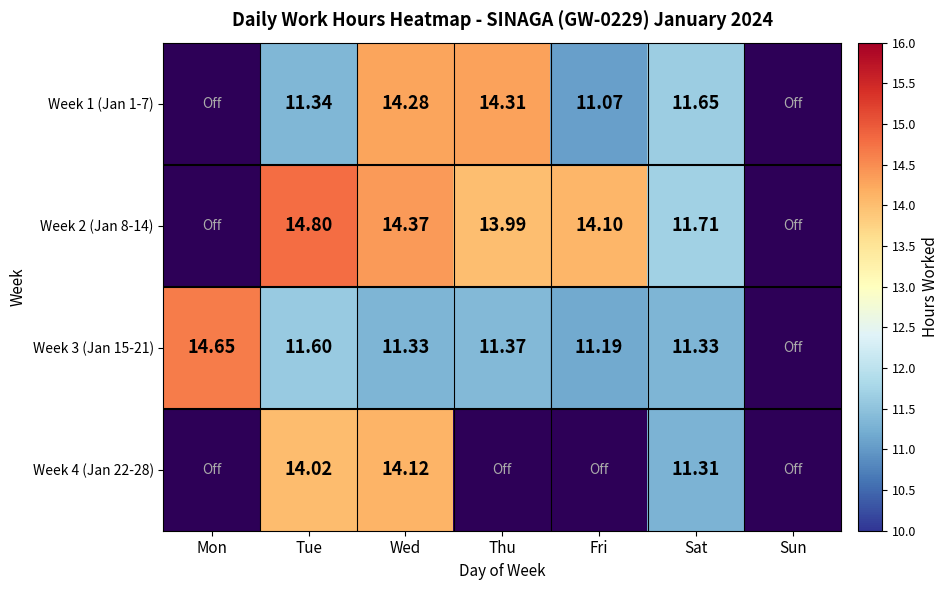

The value of Week 2 (Jan 8-14) at Sun is 0.0. True or false?

True